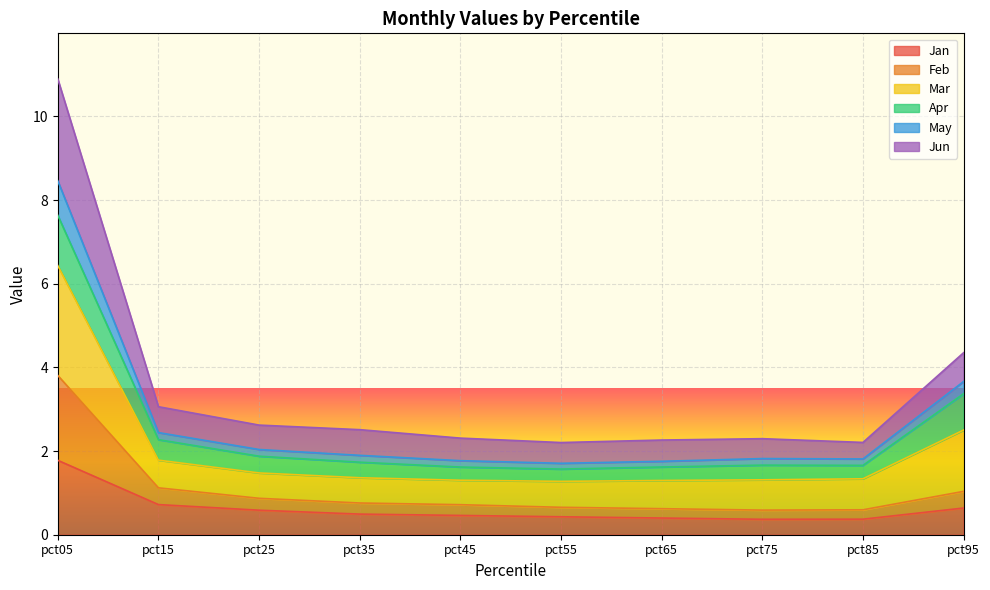

Which label corresponds to the largest value in the chart?

pct05